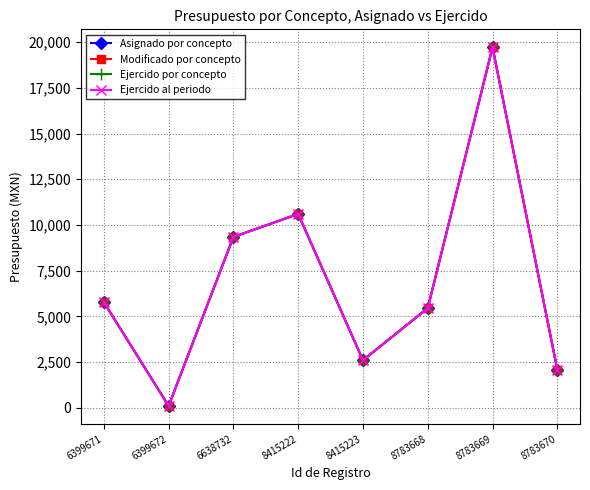

List the labels in order of Ejercido al periodo value, largest first.

8783669, 8415222, 6638732, 6399671, 8783668, 8415223, 8783670, 6399672